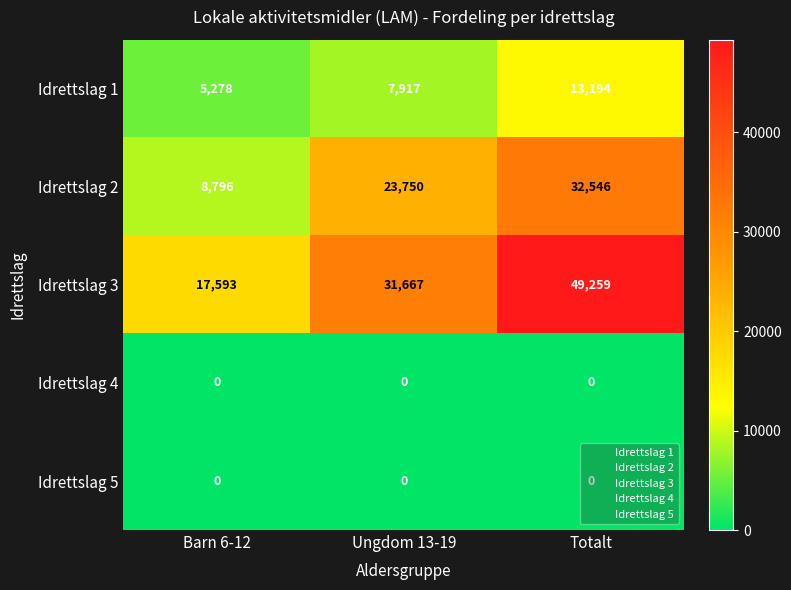

Read the Idrettslag 1 value at Totalt.

13194